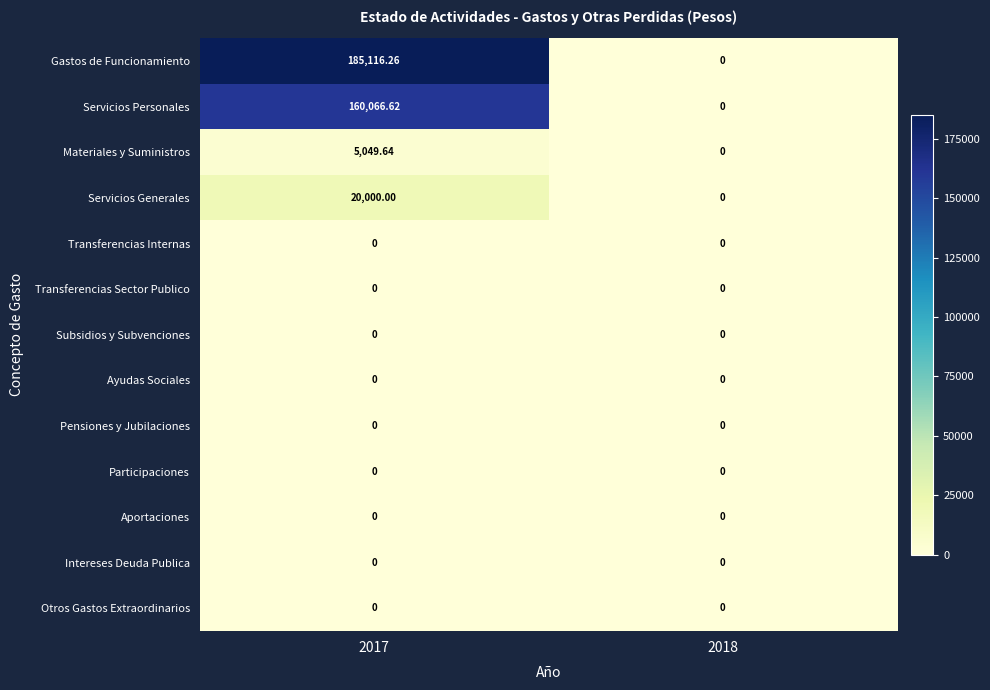

Which series has the largest total across all categories?

Gastos de Funcionamiento